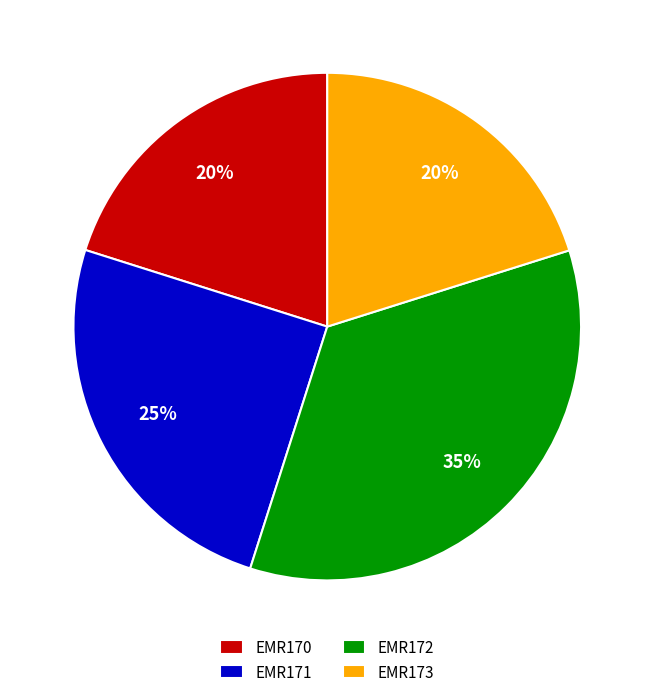

To the nearest percent, what is the difference between the EMR170 and EMR172 slice percentages?

15%